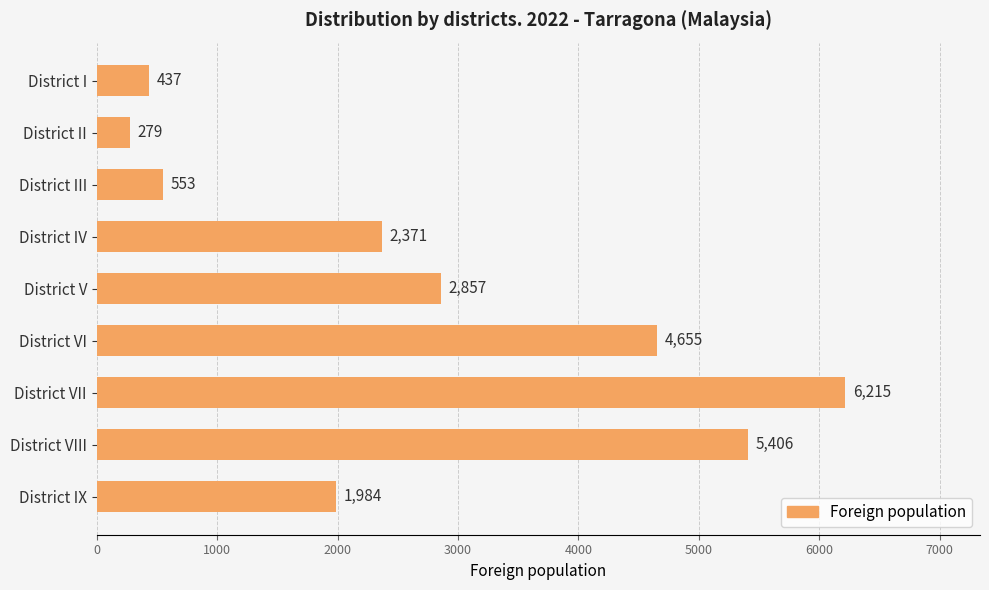

How many bars are there in total?

9